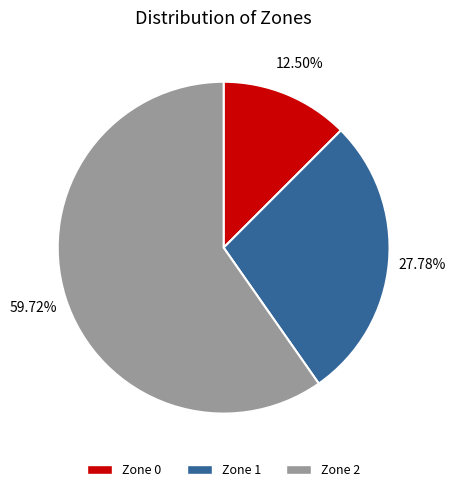

Which has a higher value, Zone 2 or Zone 1?

Zone 2